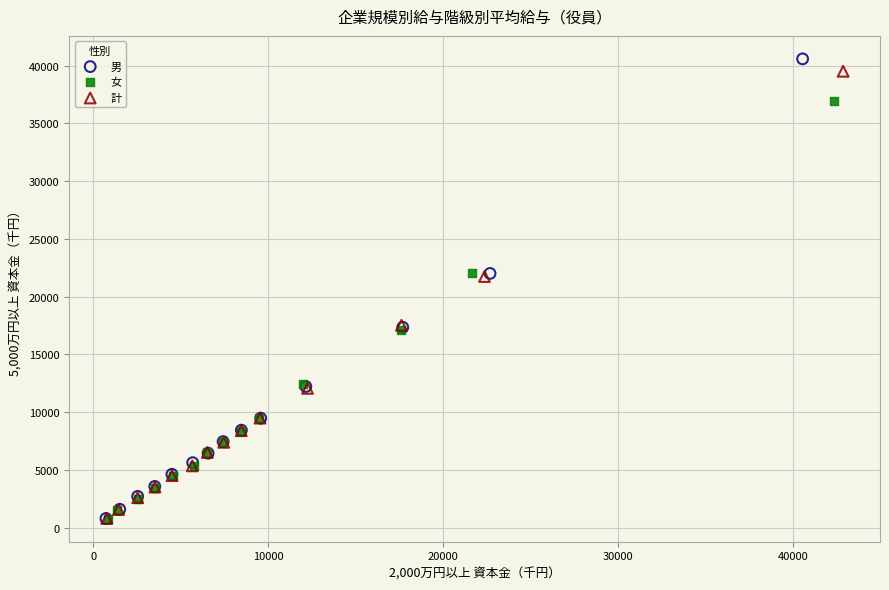

Which series has the widest spread of Y values?

男